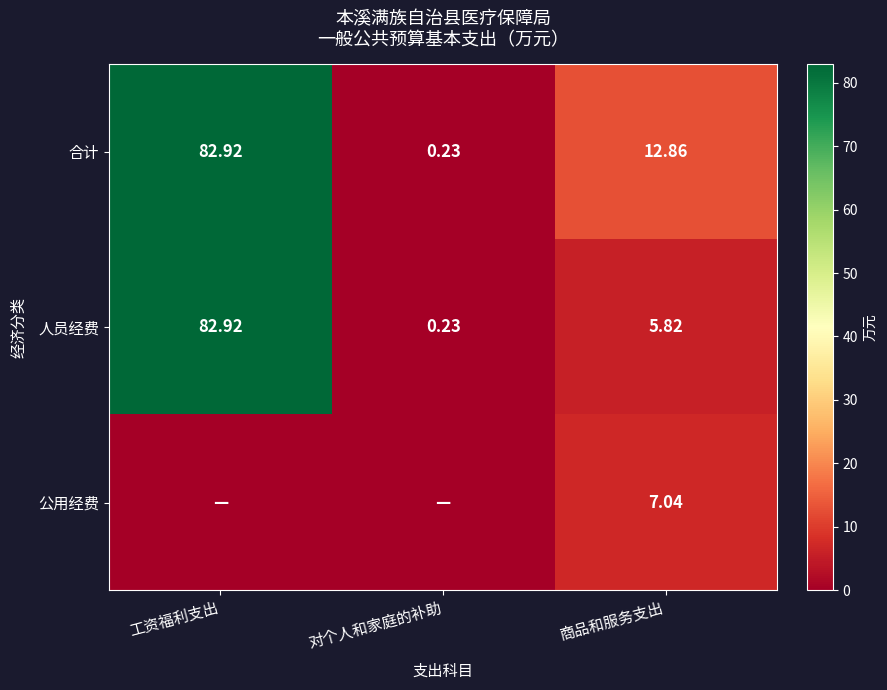

What is the sum of all 人员经费 values?

89.0